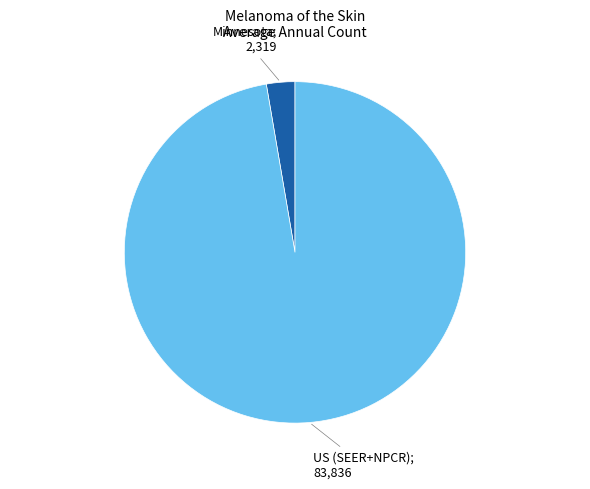

Count the number of slices in the pie.

2